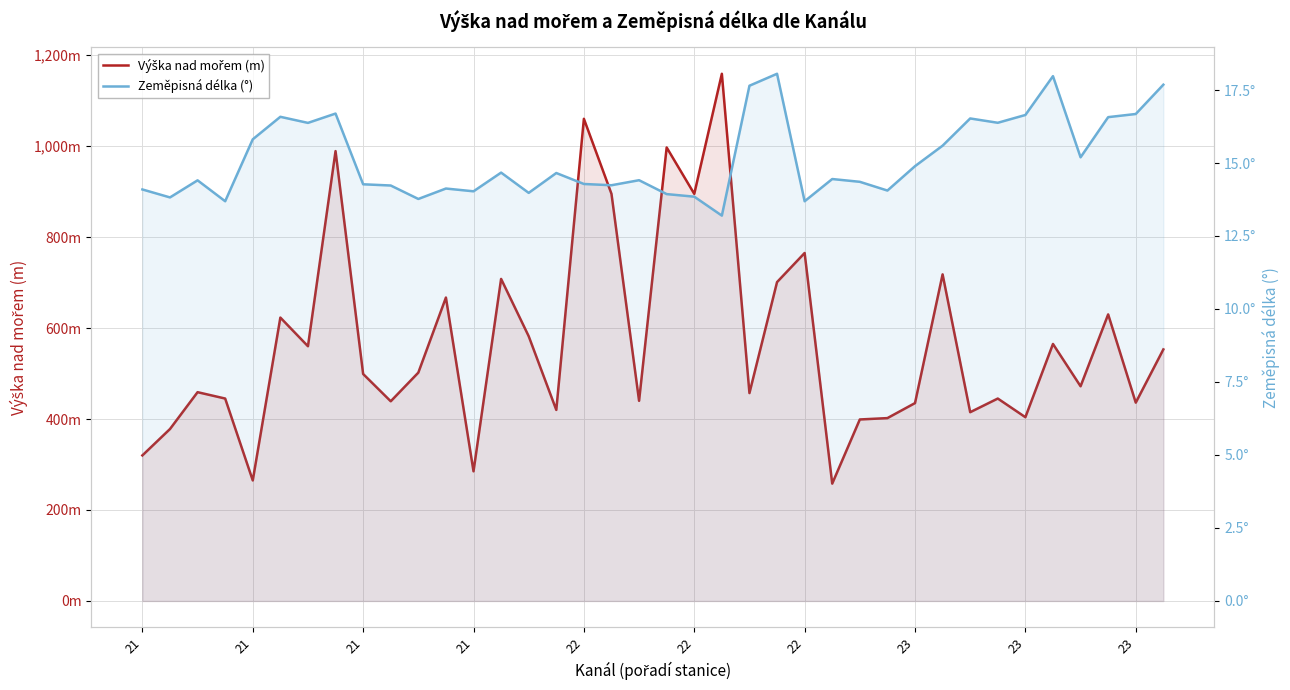

What is the label of the 12th point from the right?

26